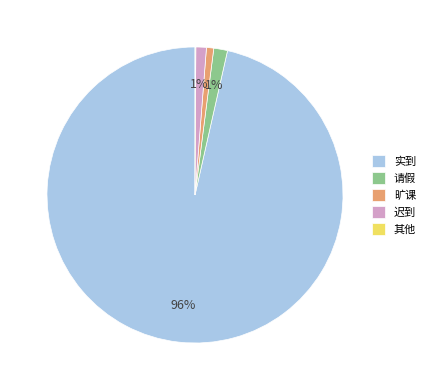

Is the sum of 实到 and 旷课 greater than half?

Yes